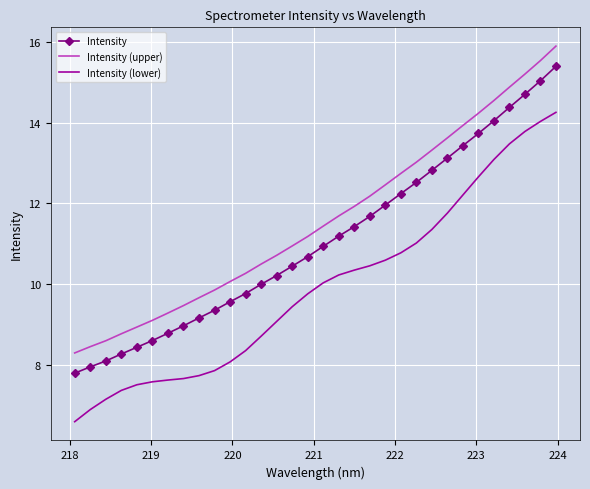

List the series in order of their overall mean, highest first.

Intensity (upper), Intensity, Intensity (lower)